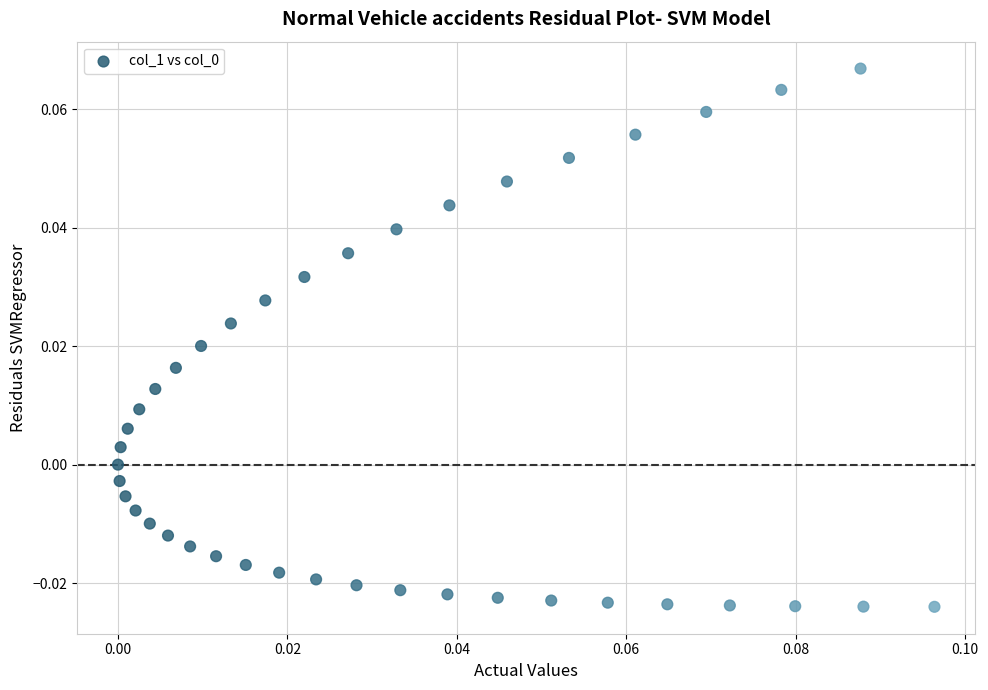

How many points are shown in the scatter plot?

40